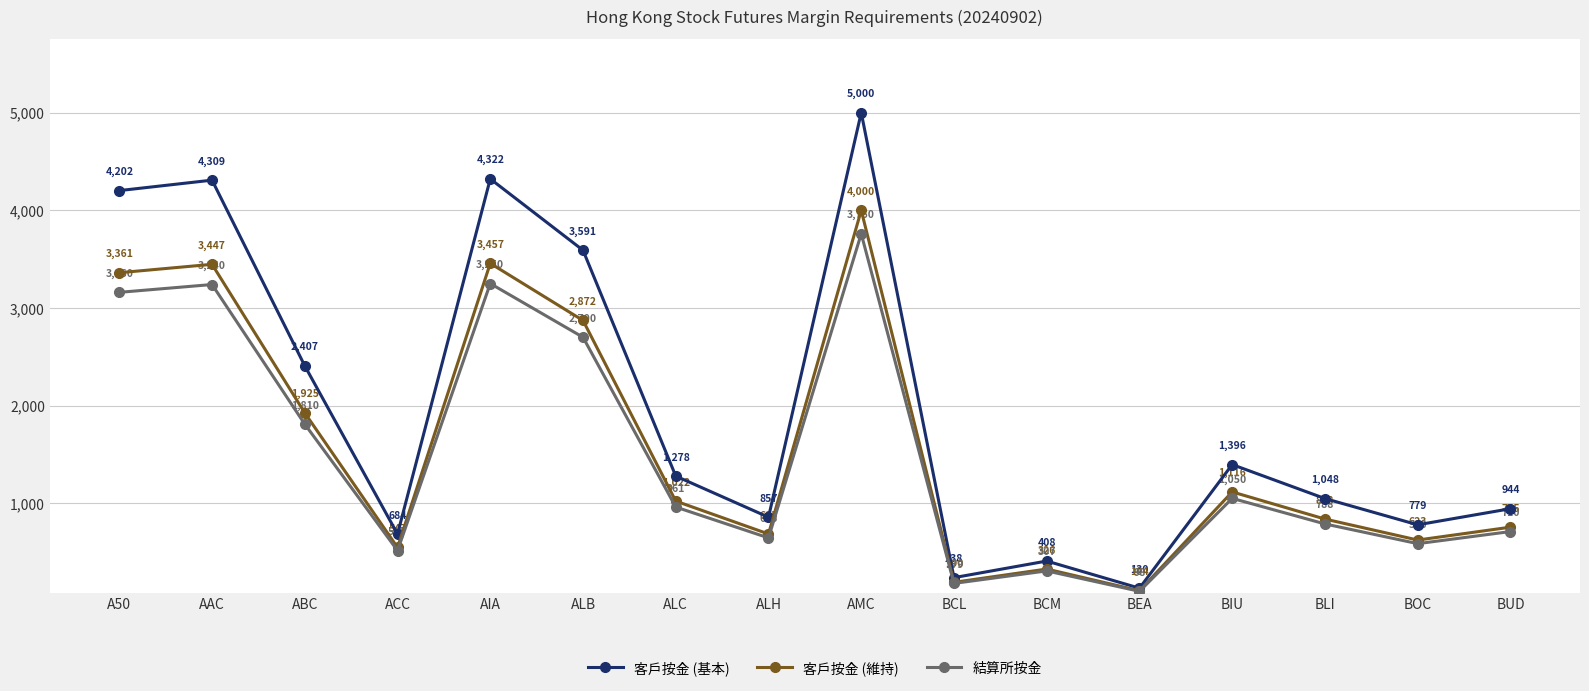

Reading left to right, what are all the values shown in this chart?

客戶按金 (基本): 4202	4309	2407	684	4322	3591	1278	857	5000	238	408	130	1396	1048	779	944
客戶按金 (維持): 3361	3447	1925	547	3457	2872	1022	685	4000	190	326	104	1116	838	623	755
結算所按金: 3160	3240	1810	515	3250	2700	961	645	3760	179	307	98	1050	788	586	710